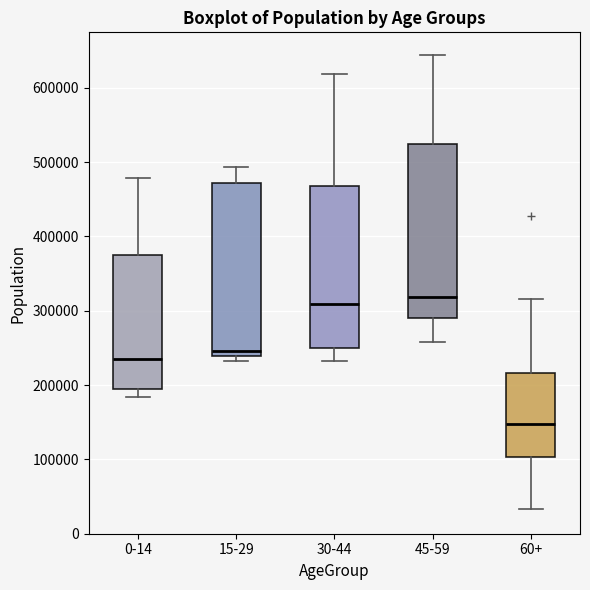

Reading left to right, transcribe this box plot: for each box, give where its median line is, the range the box spans, and where its two whiskers end, as read against the y-axis. The values are not printed on the chart, so give them approximately, as read against the axis.

0-14: median 230000, box 200000 to 380000, whiskers 180000 to 480000
15-29: median 250000, box 240000 to 470000, whiskers 230000 to 490000
30-44: median 310000, box 250000 to 470000, whiskers 230000 to 620000
45-59: median 320000, box 290000 to 520000, whiskers 260000 to 640000
60+: median 150000, box 100000 to 220000, whiskers 30000 to 320000